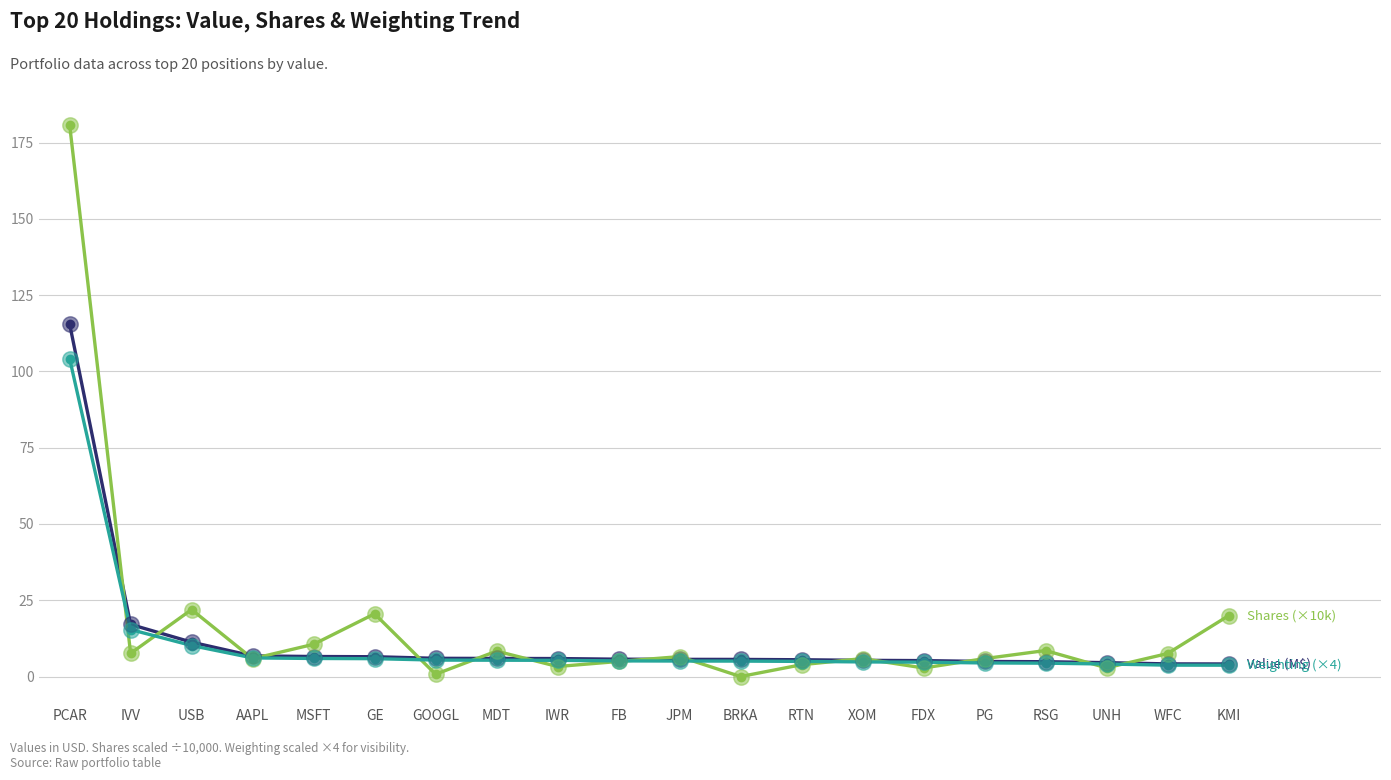

At which category is the sum across all series the highest?

PCAR